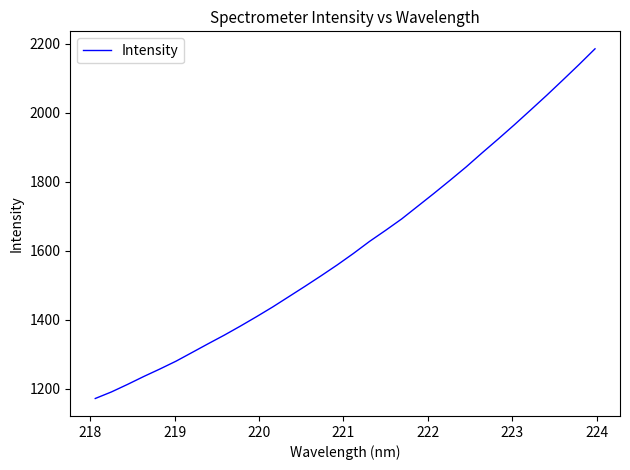

What is the smallest value displayed?

1172.2